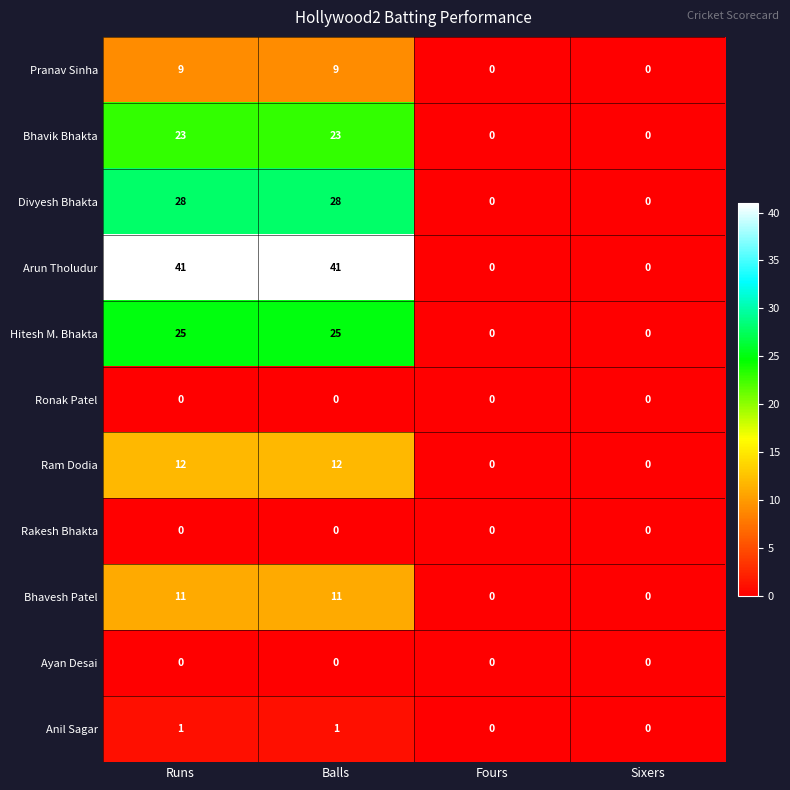

How many data points does each series have?

4